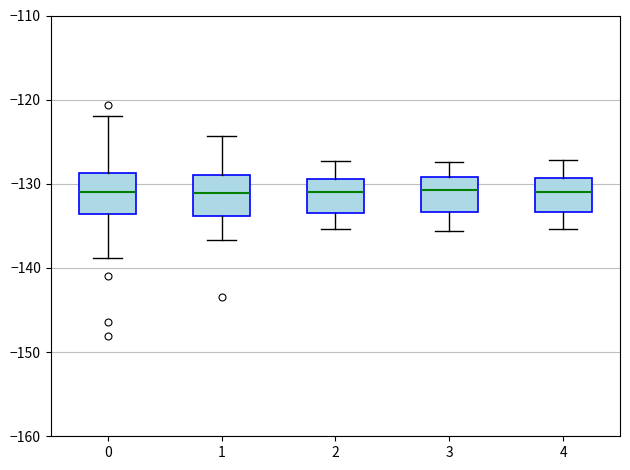

Where is the lower edge of the box at x = 1 on the y-axis? The values are not printed on the chart, so give them approximately, as read against the axis.

-134